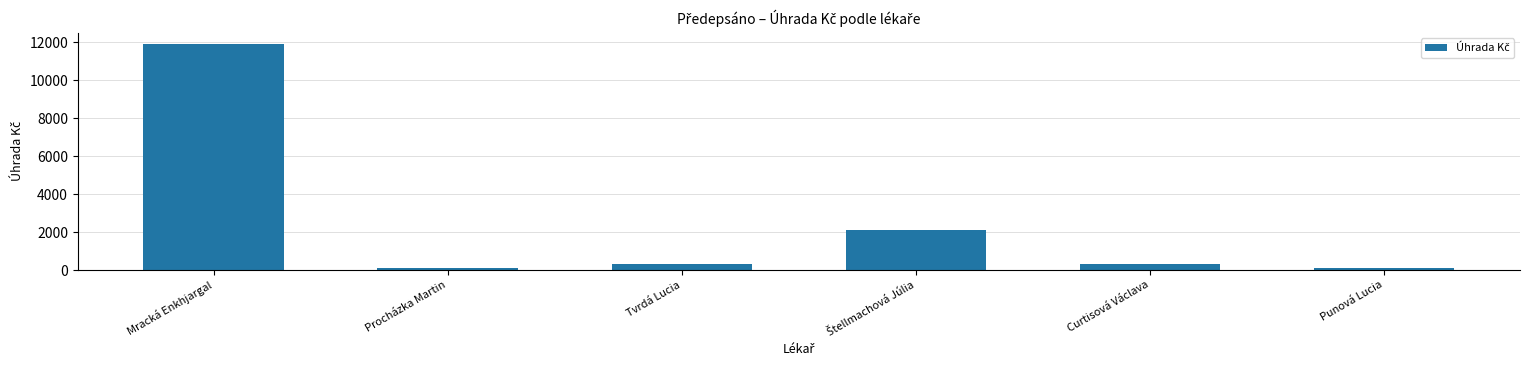

What is the label of the 4th bar from the right?

Tvrdá Lucia